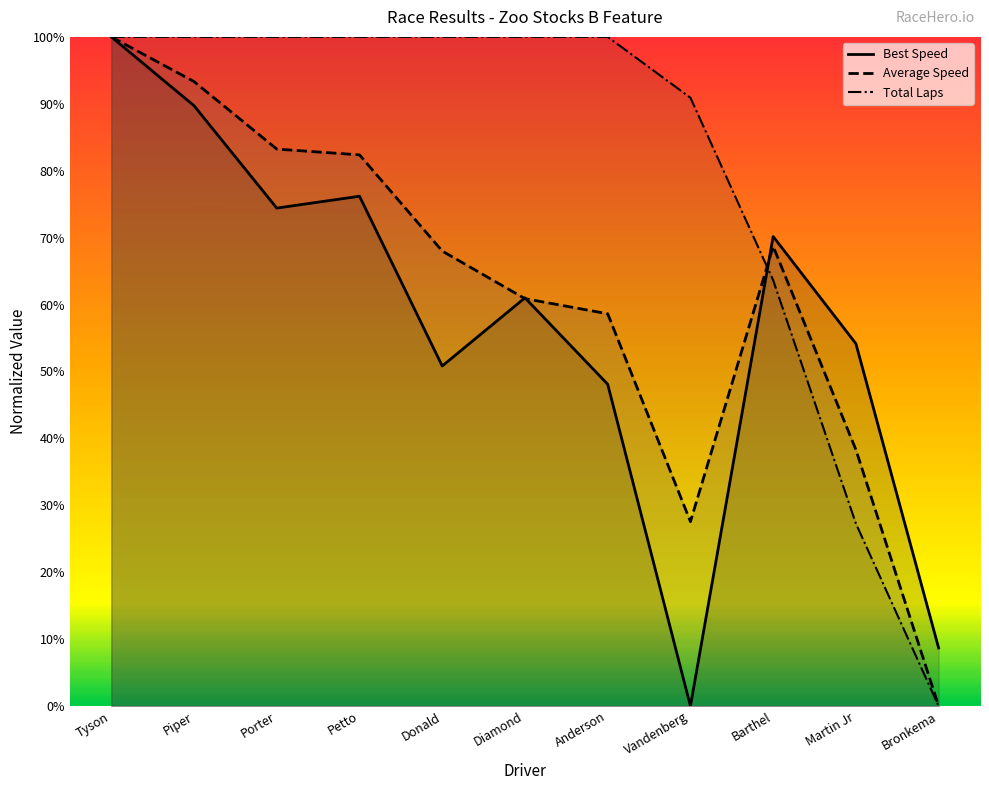

At which label does Best Speed reach its peak?

Tyson